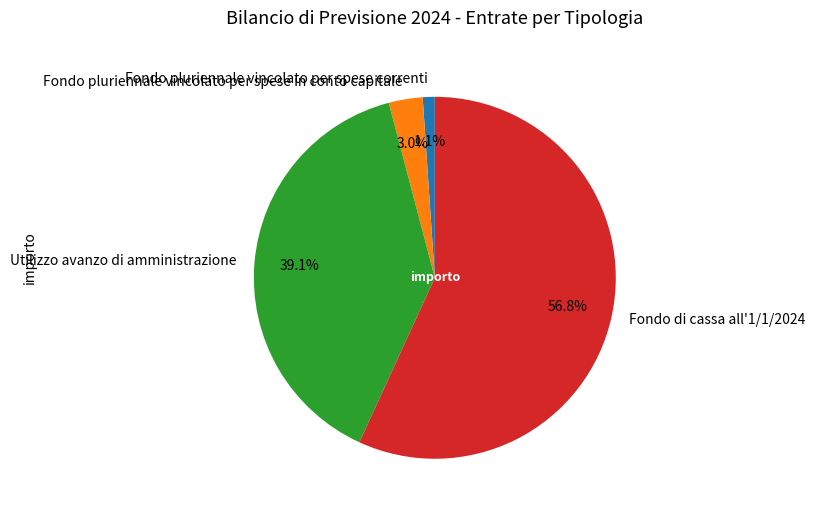

To the nearest percent, what is the average slice percentage?

25%